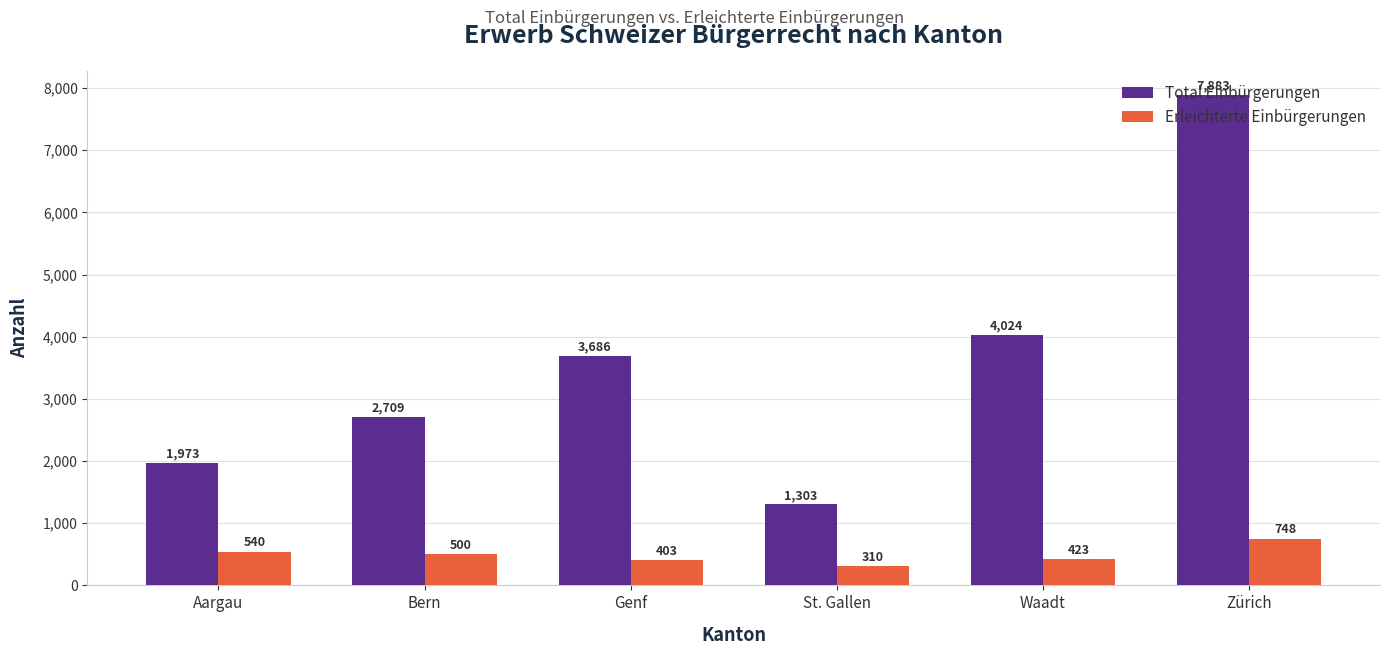

At which label does Erleichterte Einbürgerungen first exceed 500?

Aargau